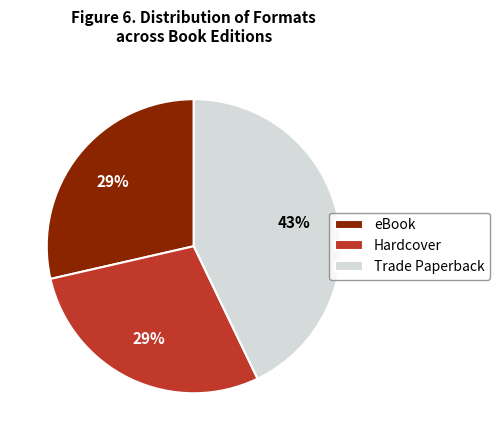

To the nearest percent, what is the difference between the largest and smallest slice percentages?

14%